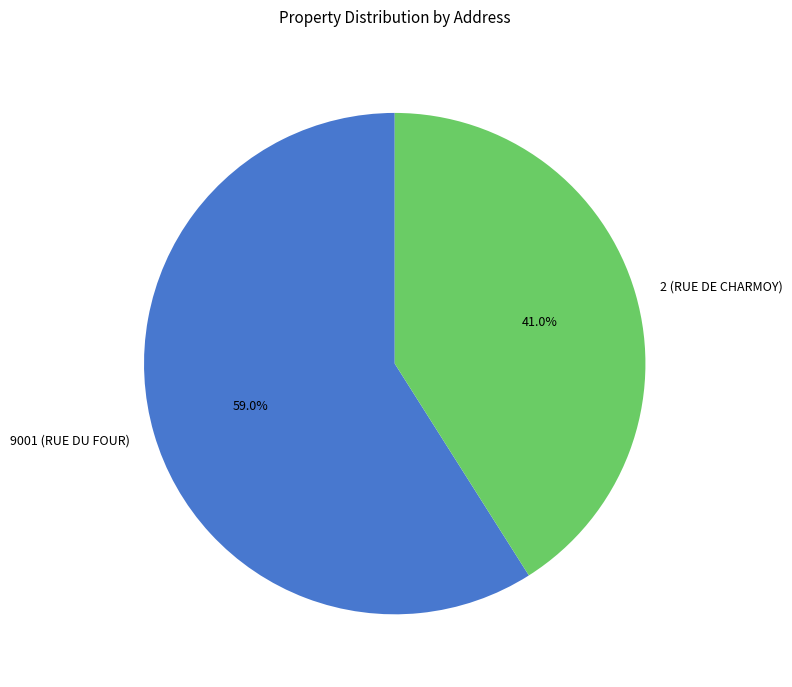

True or false: 9001 (RUE DU FOUR) accounts for 53% of the total.

False